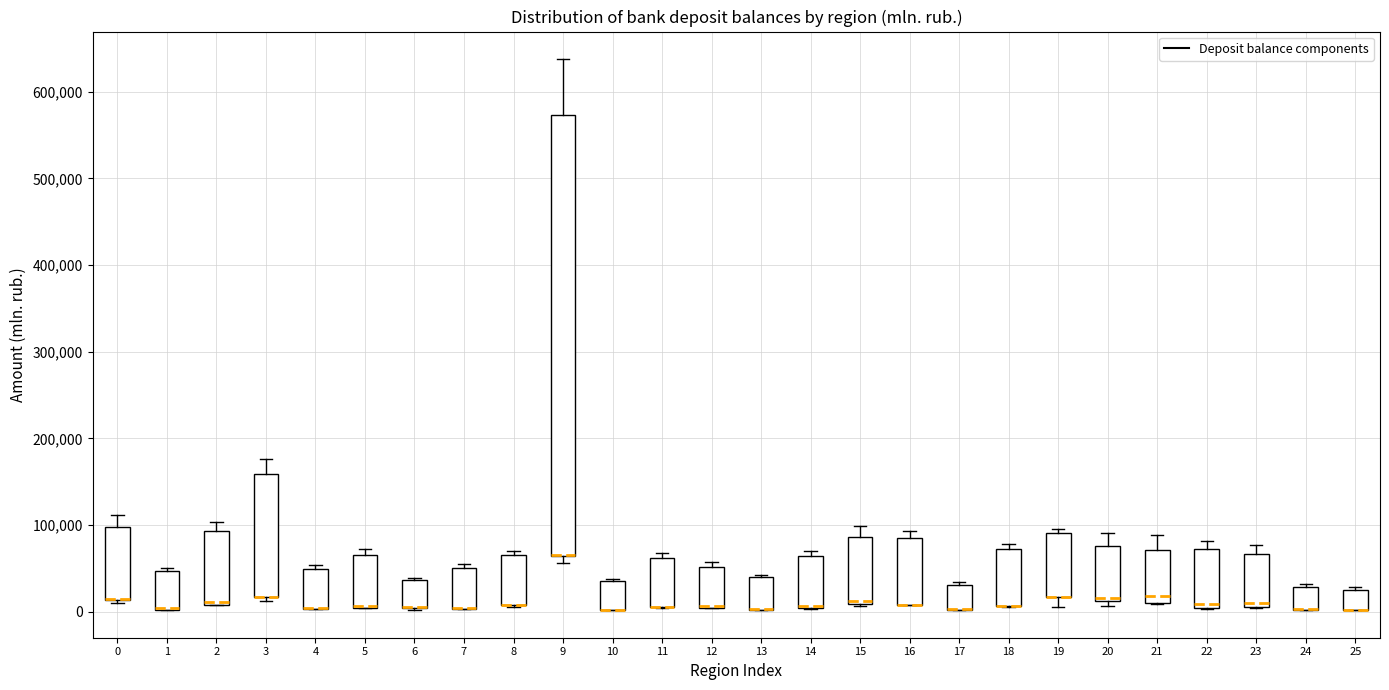

Where does the lower whisker of the box at x = 19 end on the y-axis? The values are not printed on the chart, so give them approximately, as read against the axis.

10000